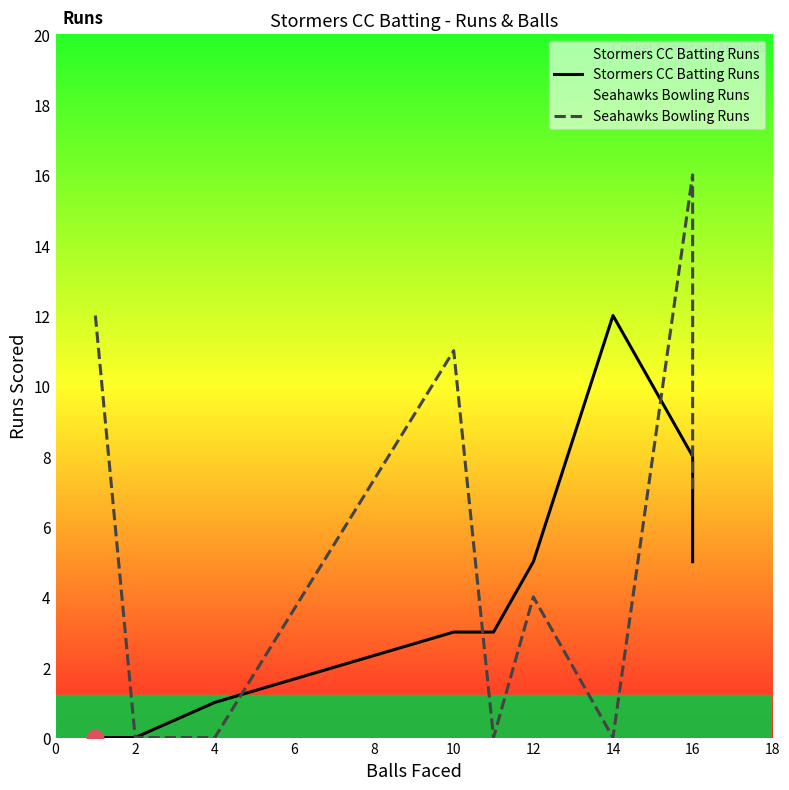

What are all the series names shown in the legend?

Stormers CC Batting Runs, Seahawks Bowling Runs